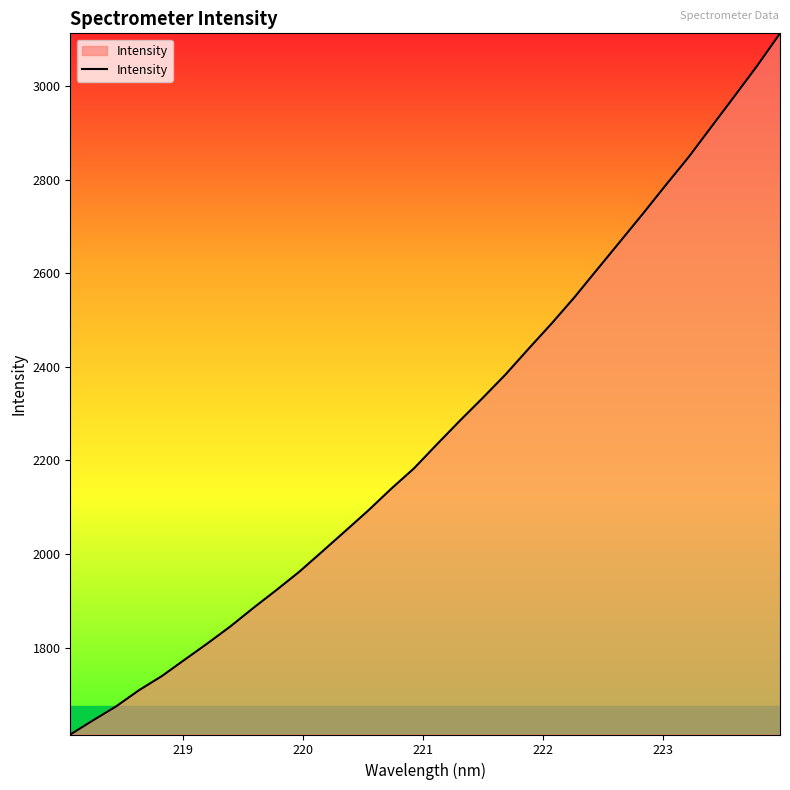

What is the maximum value shown in the chart?

3113.0